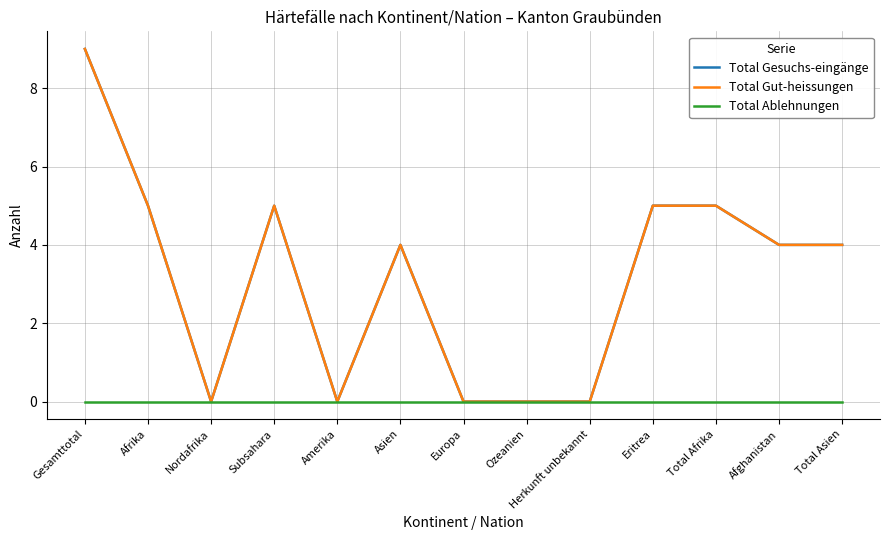

Which series has the largest range (max minus min)?

Total Gesuchs-eingänge